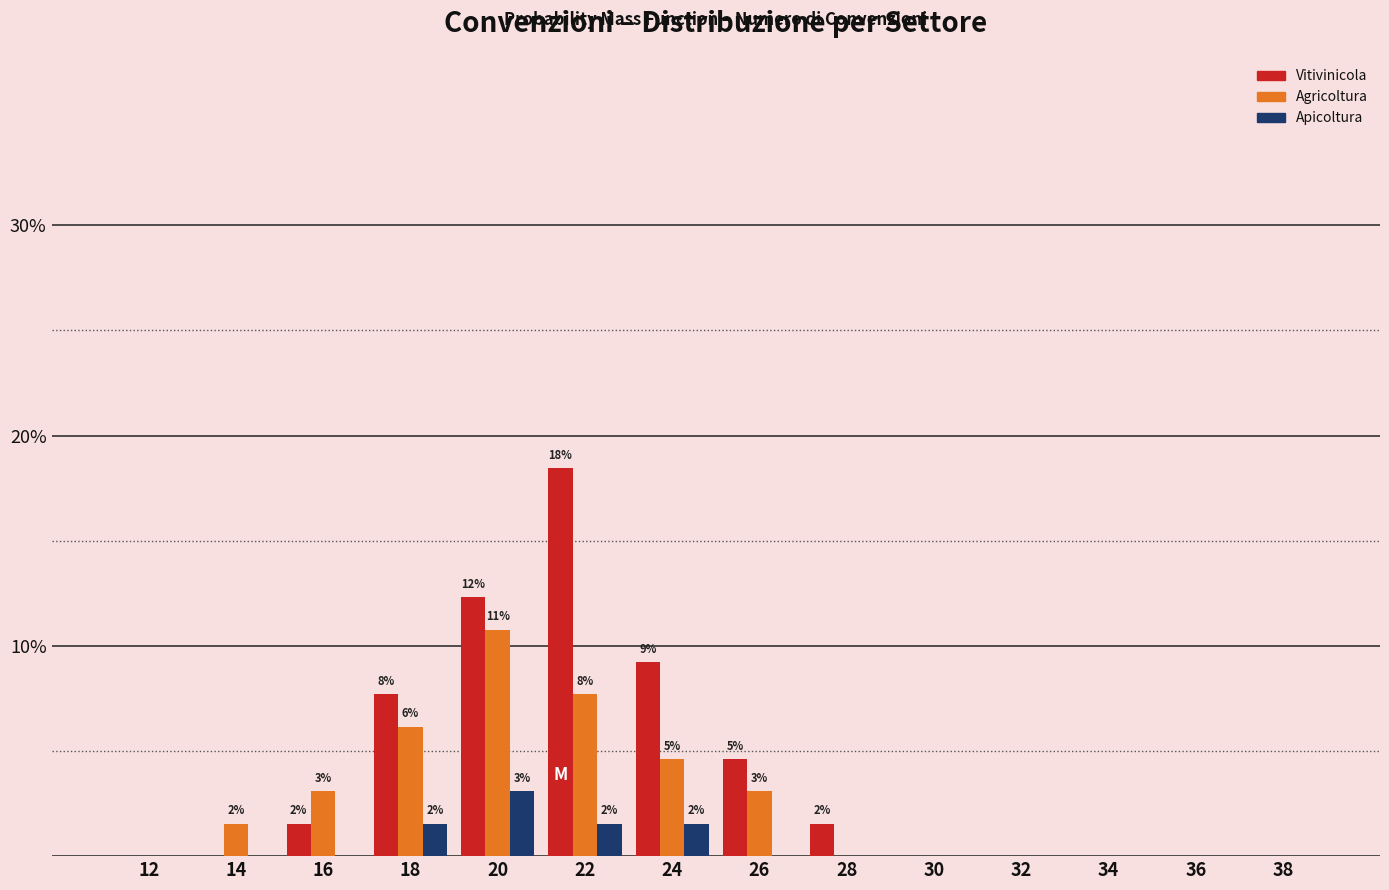

What is the total value across all series at 22?

27.7